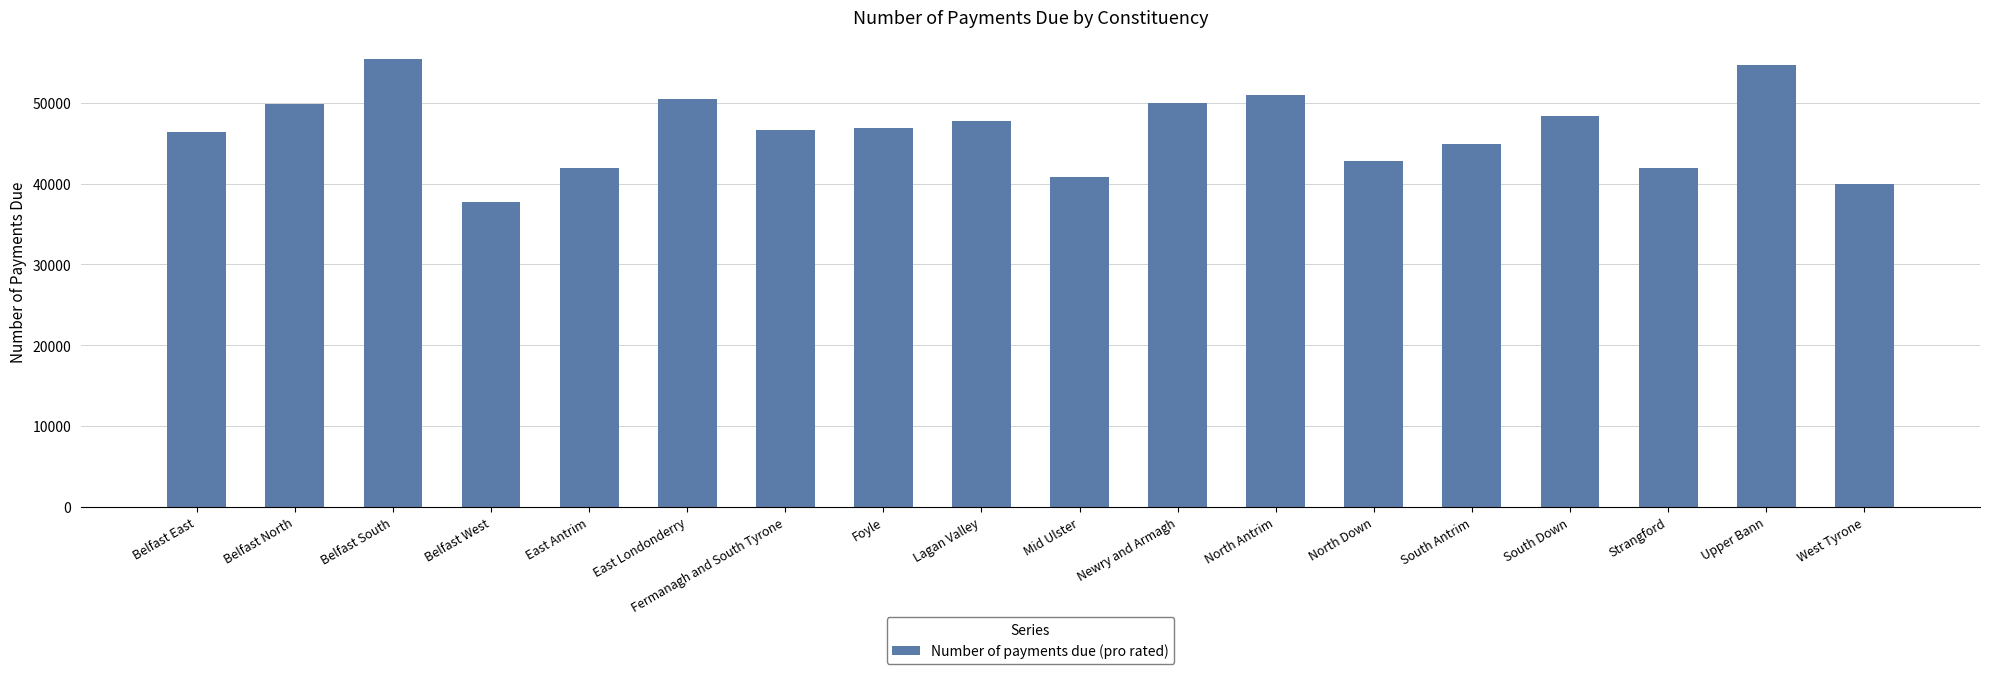

What is the difference between the maximum and minimum values?

17680